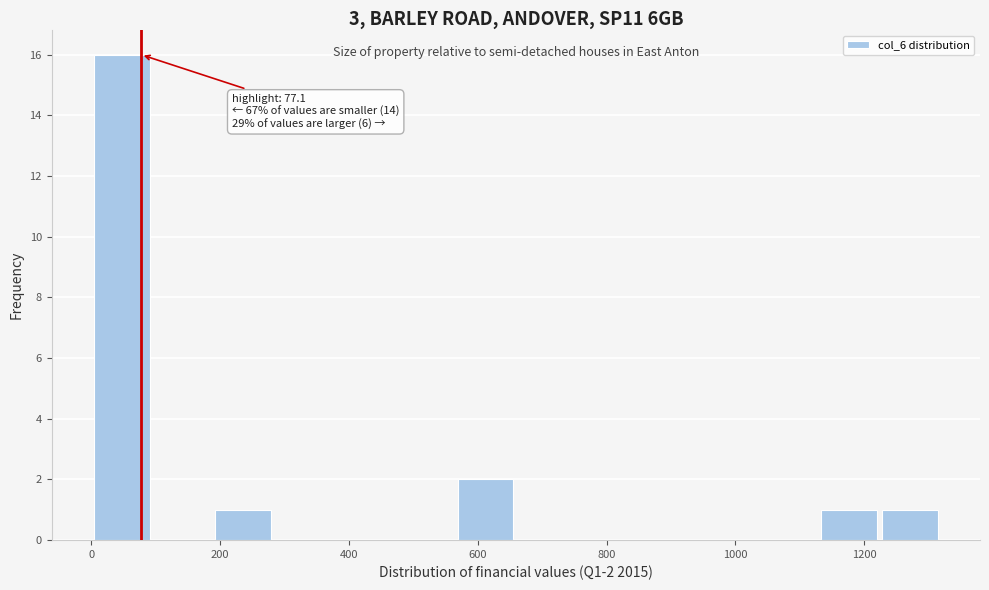

Over which range of the x-axis is the bar tallest?

0 to 100